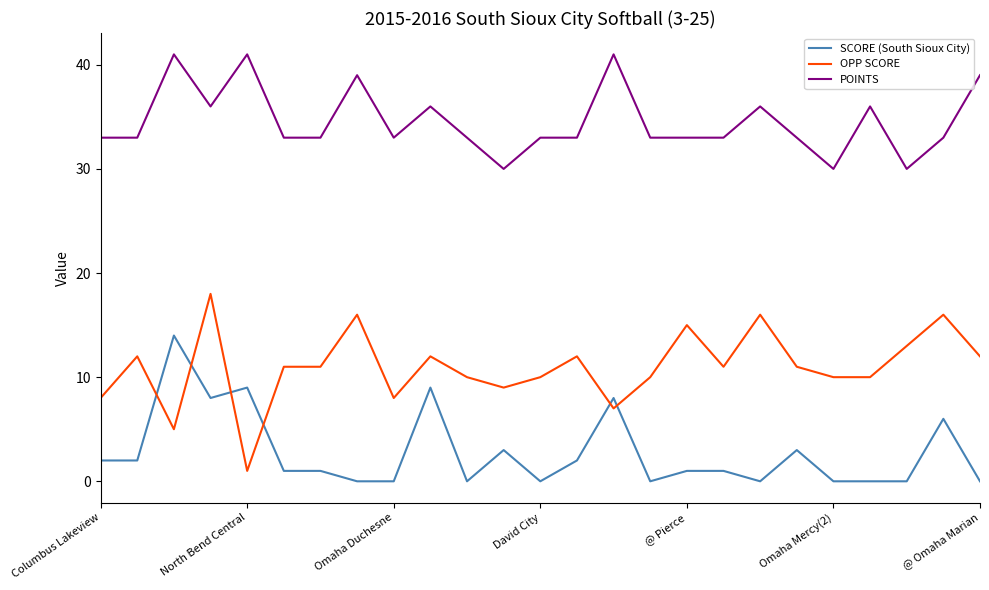

What is the highest value of the POINTS series?

41